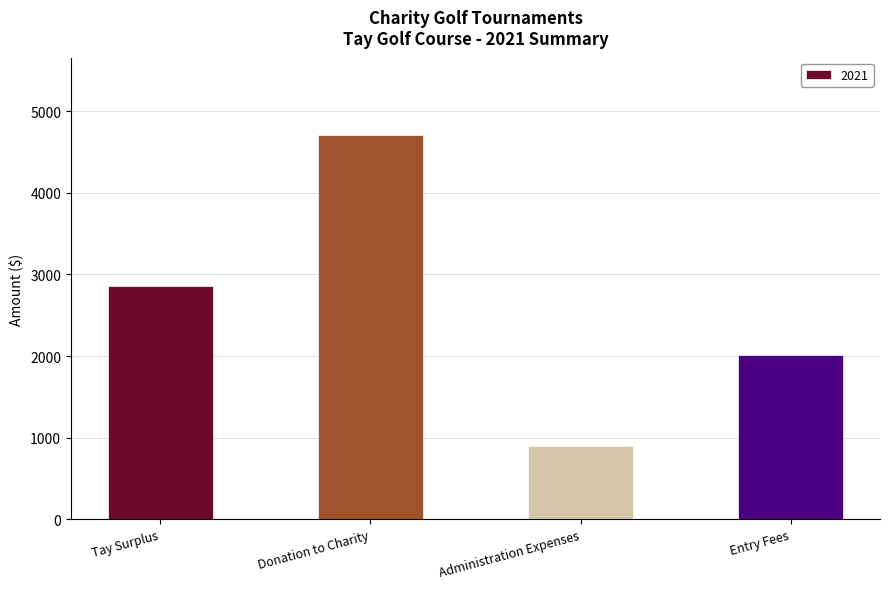

The chart shows a value of 2015.0 at Entry Fees. True or false?

True